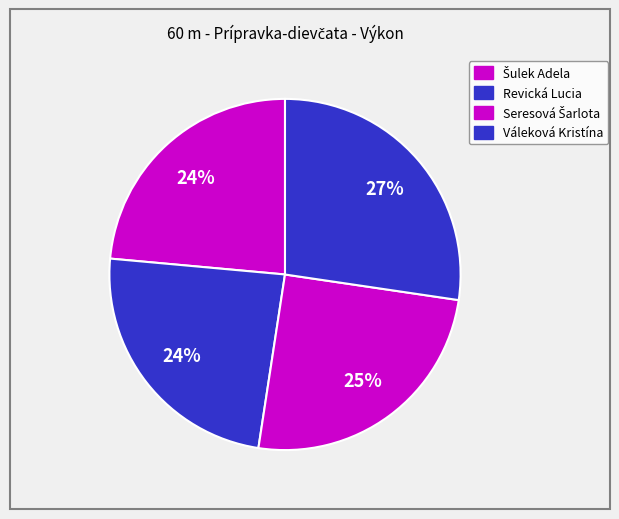

How many segments does this pie chart have?

4